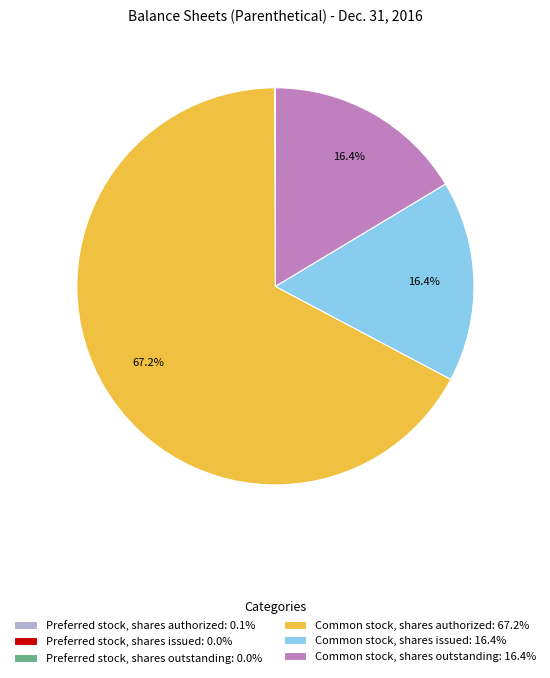

Which has a higher value, Common stock, shares authorized: 67.2% or Common stock, shares outstanding: 16.4%?

Common stock, shares authorized: 67.2%